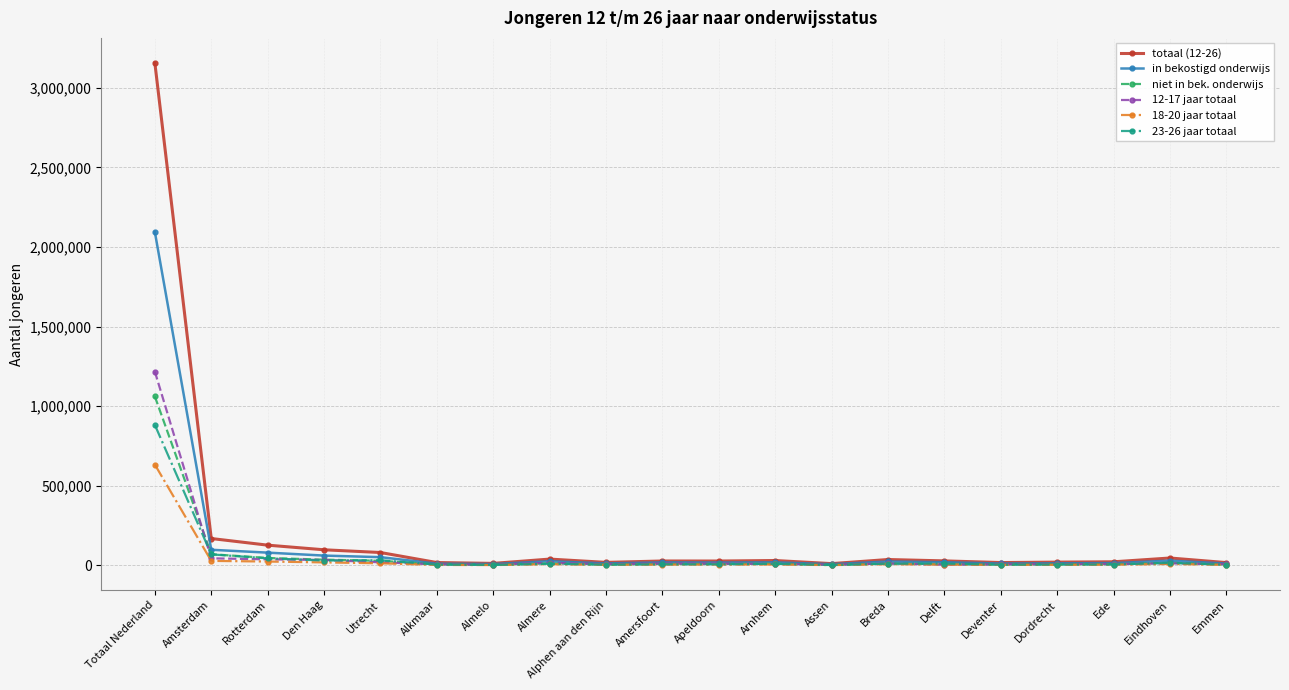

At which category is the sum across all series the highest?

Totaal Nederland